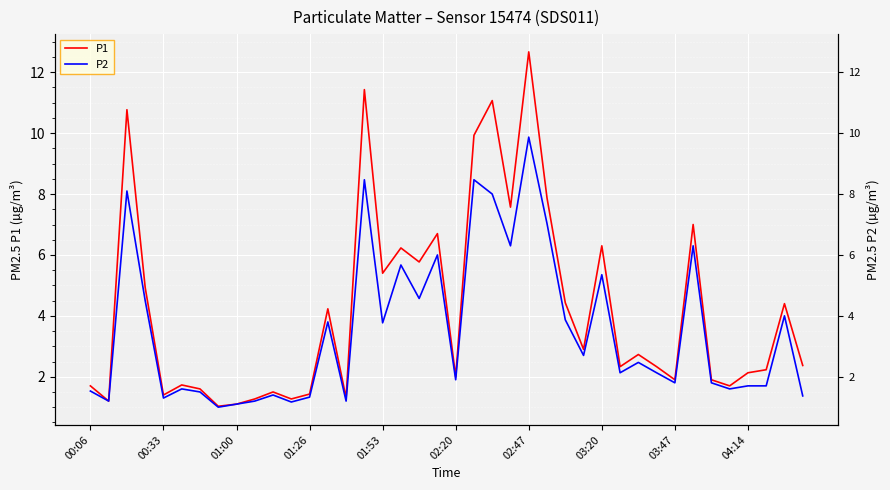

Is the value of P1 at 16 greater than the value of P2 at 38?

Yes